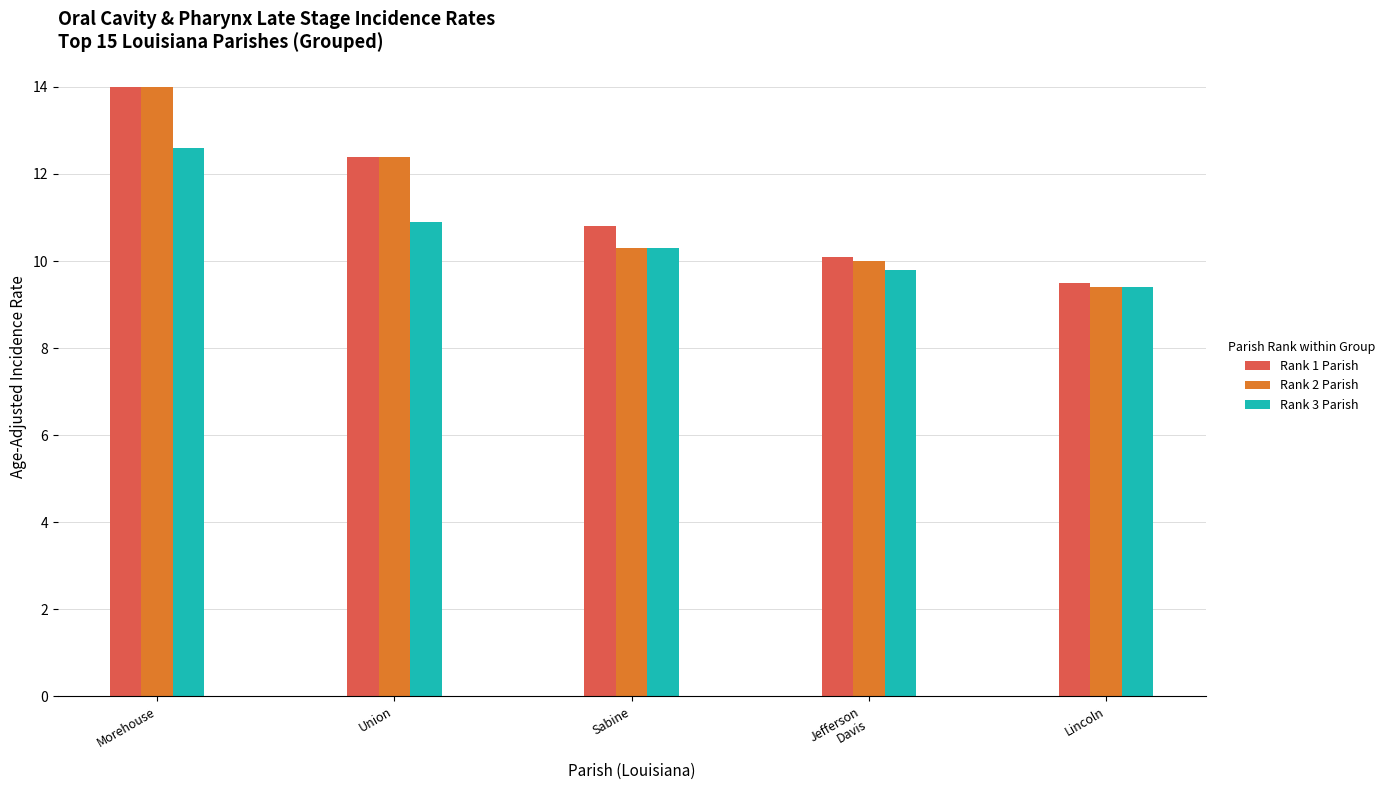

What is the minimum value for Rank 1 Parish?

9.5